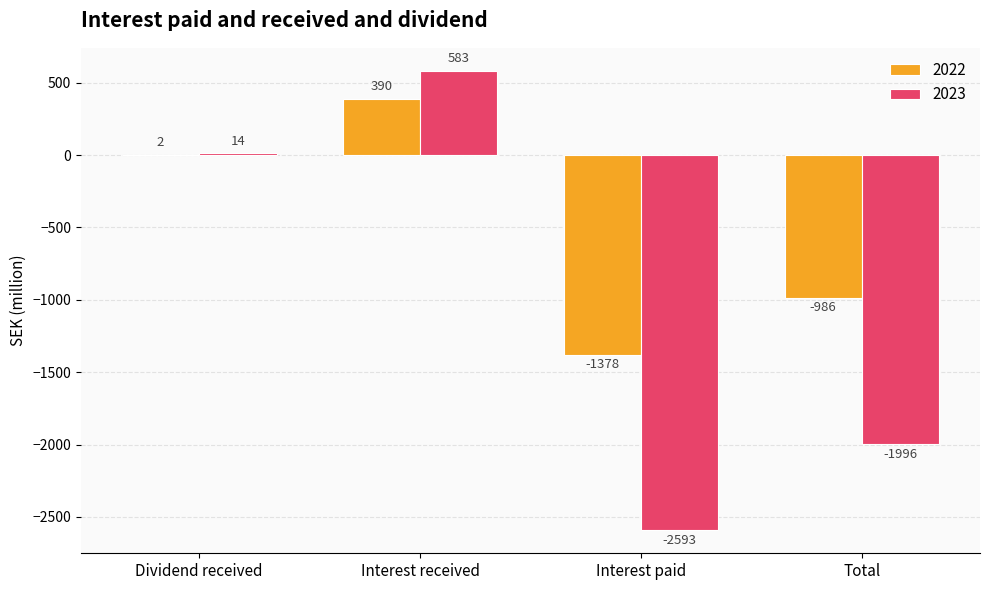

What is the spread (max minus min) of values at Interest paid?

1215